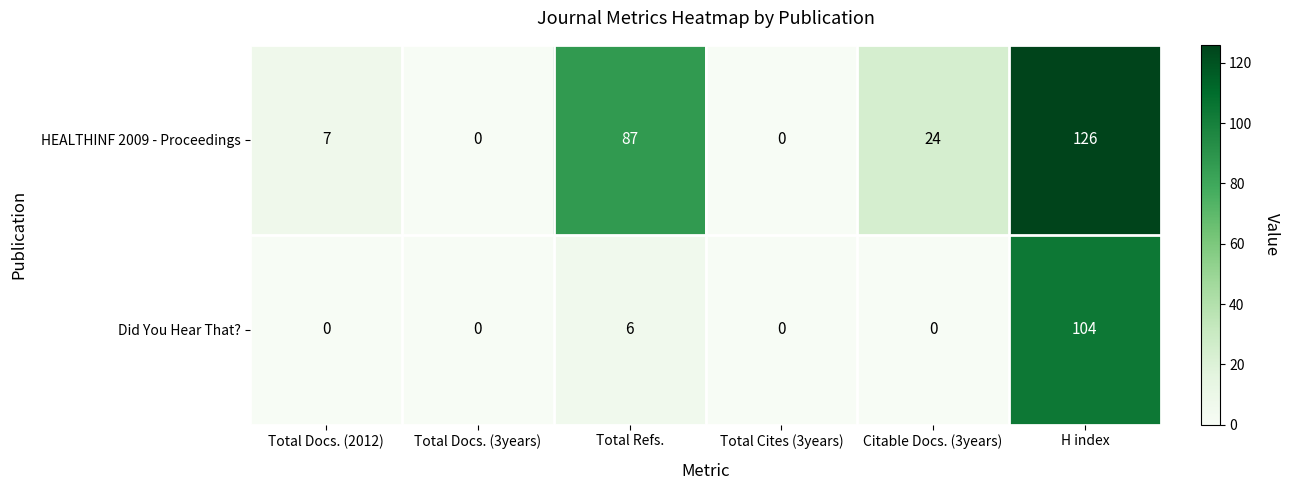

Which series has the widest spread of values?

HEALTHINF 2009 - Proceedings